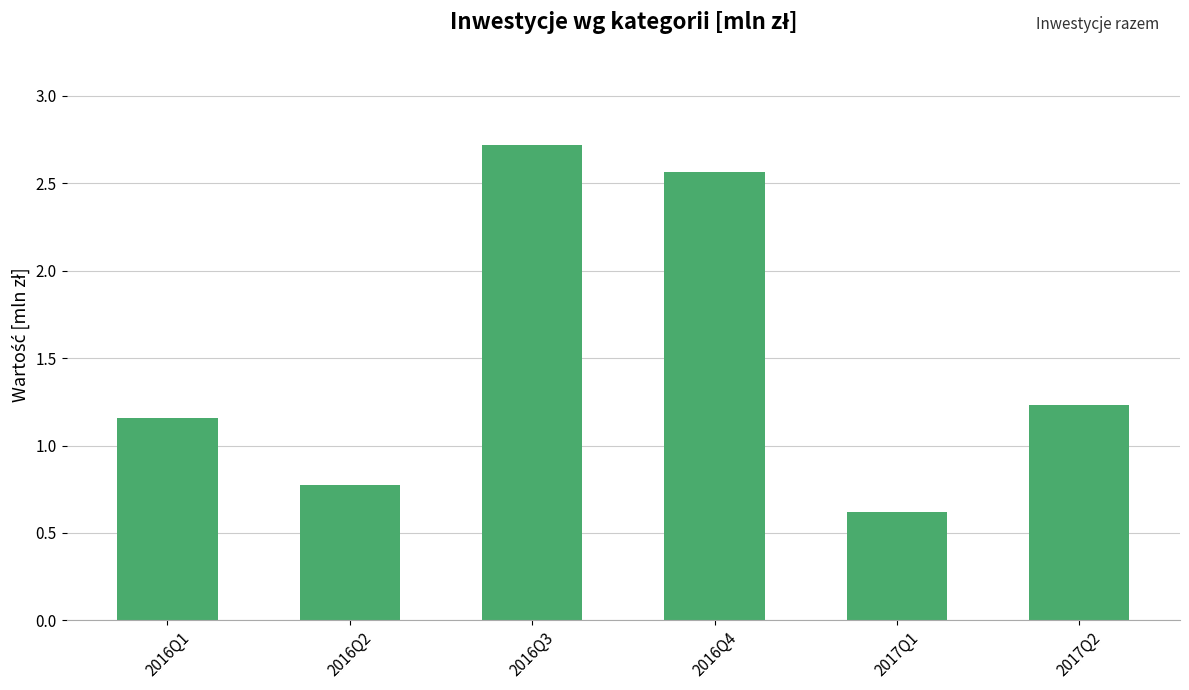

List the labels in order of value, largest first.

2016Q3, 2016Q4, 2017Q2, 2016Q1, 2016Q2, 2017Q1